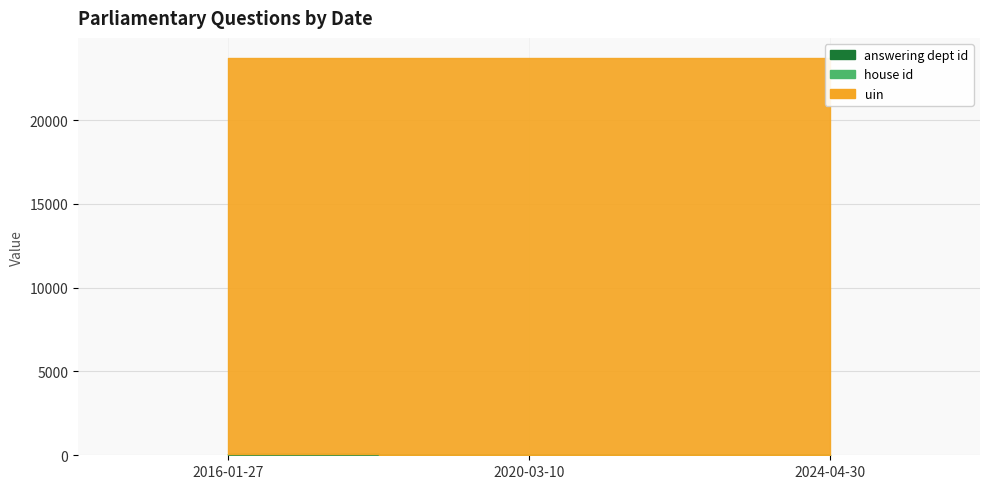

Rank the categories by house id value from highest to lowest.

2016-01-27, 2020-03-10, 2024-04-30